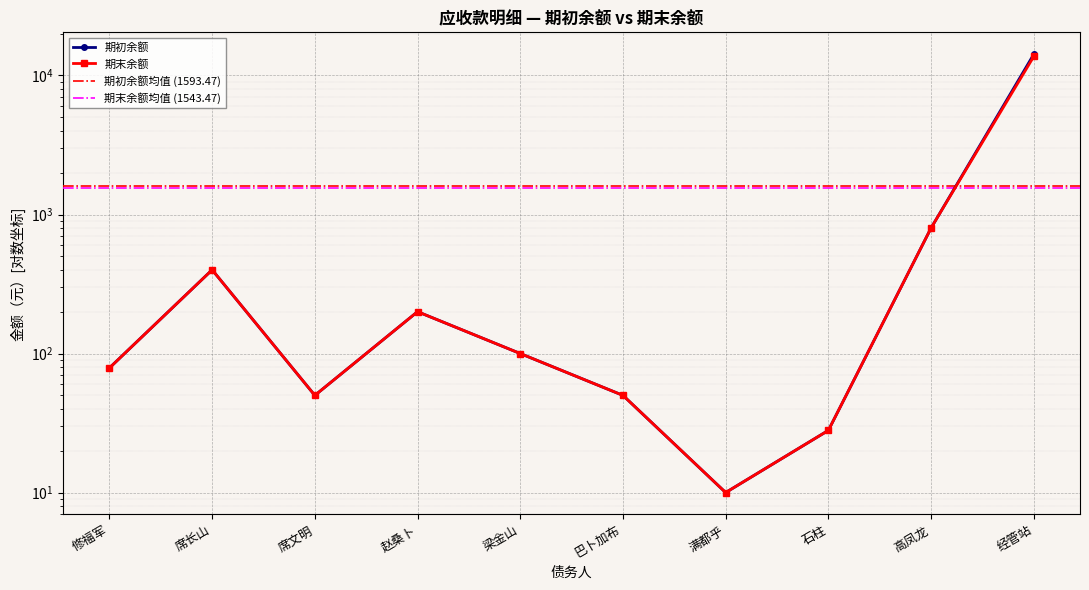

Reading left to right, list all the values displayed in this chart.

期初余额: 78.8	400.0	50.0	200.0	100.0	50.0	10.0	28.0	800.0	14217.9
期末余额: 78.8	400.0	50.0	200.0	100.0	50.0	10.0	28.0	800.0	13717.9